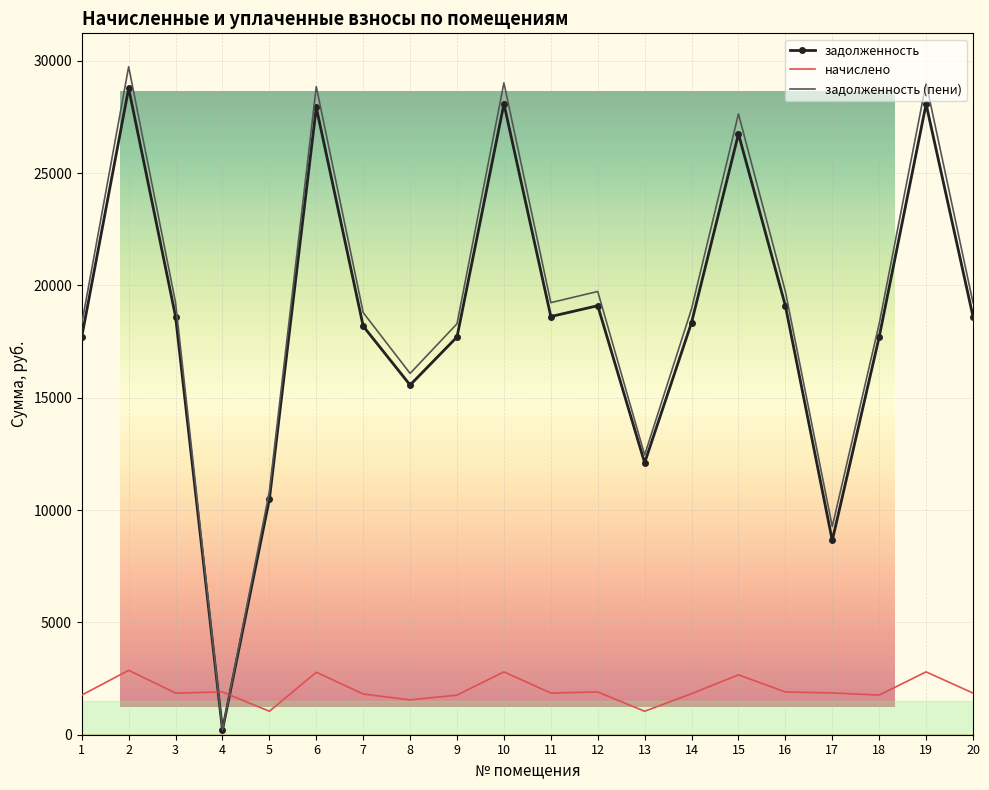

True or false: начислено has more than 2 points higher than both neighbors.

True